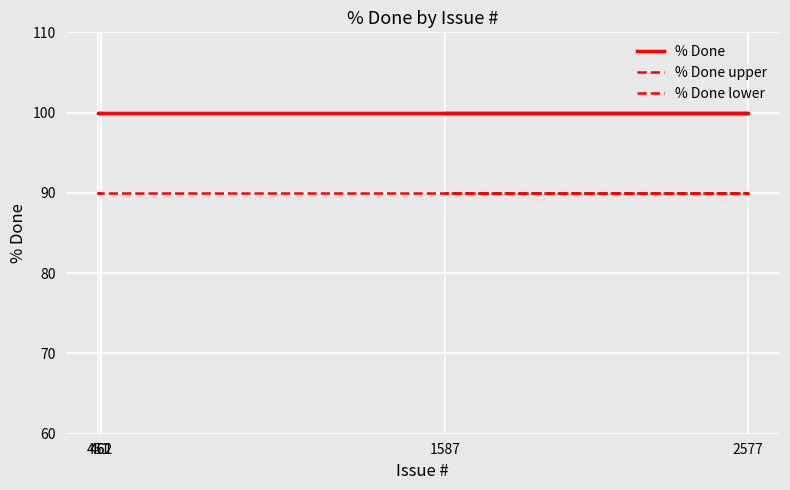

What is the sum of the % Done upper values at 461 and 2577?

200